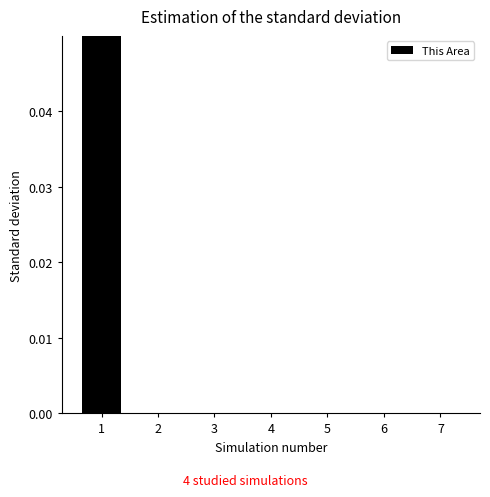

The value at 4 is 0.0. True or false?

True